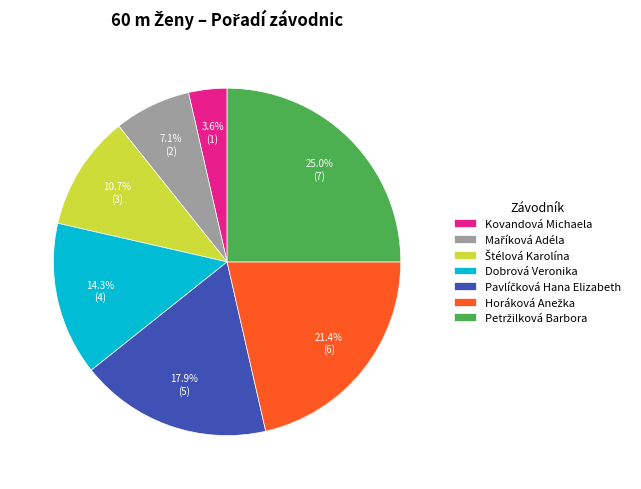

What is the ratio of the value at Dobrová Veronika to the value at Kovandová Michaela?

4.0